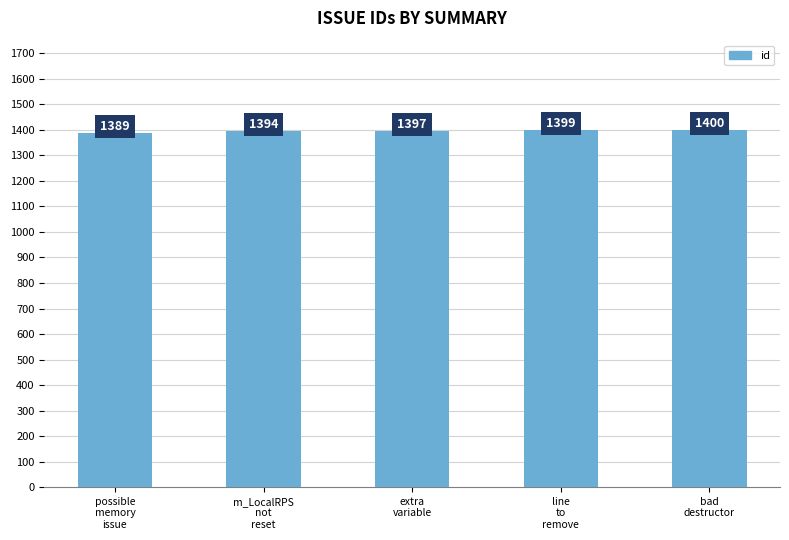

How many data points are less than 1397?

2